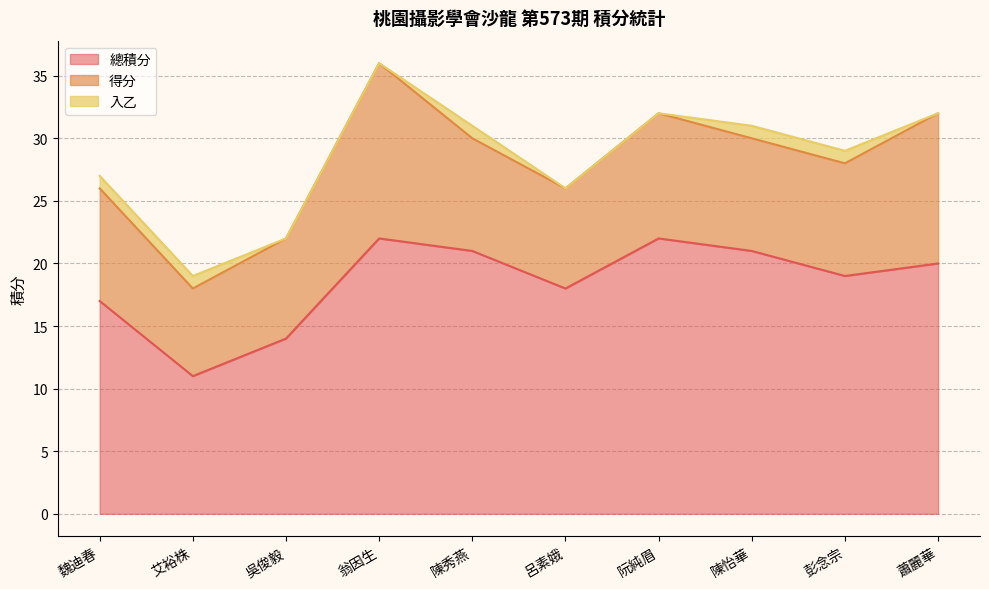

At 吳俊毅, list the series in order from largest to smallest.

總積分, 得分, 入乙